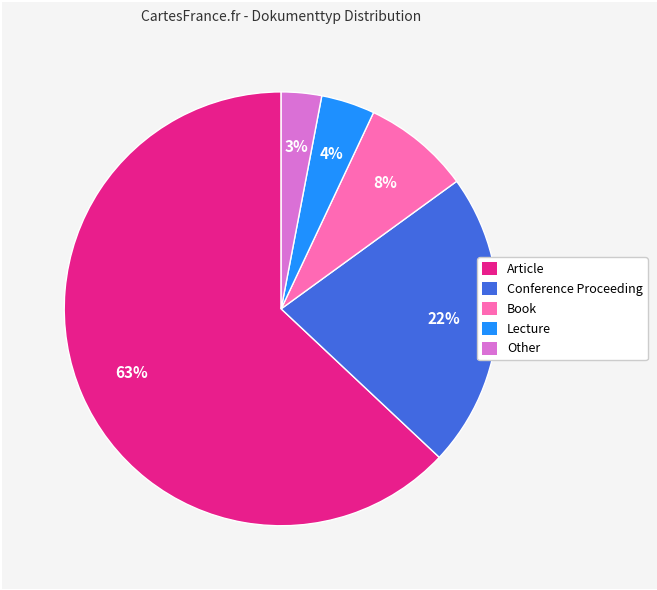

Combined, do Lecture and Article account for over 50%?

Yes